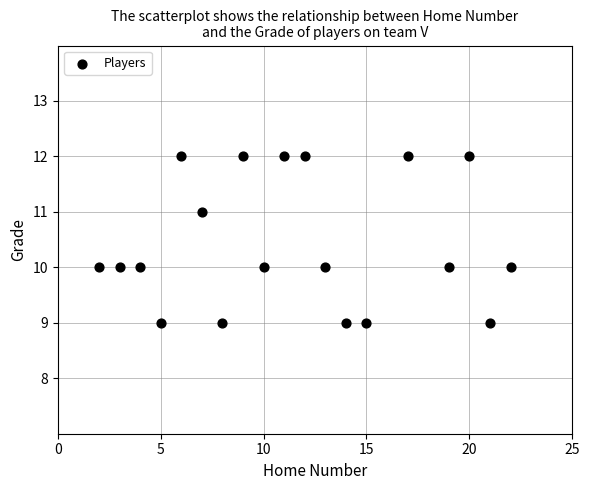

What is the range of Y values (max minus min)?

3